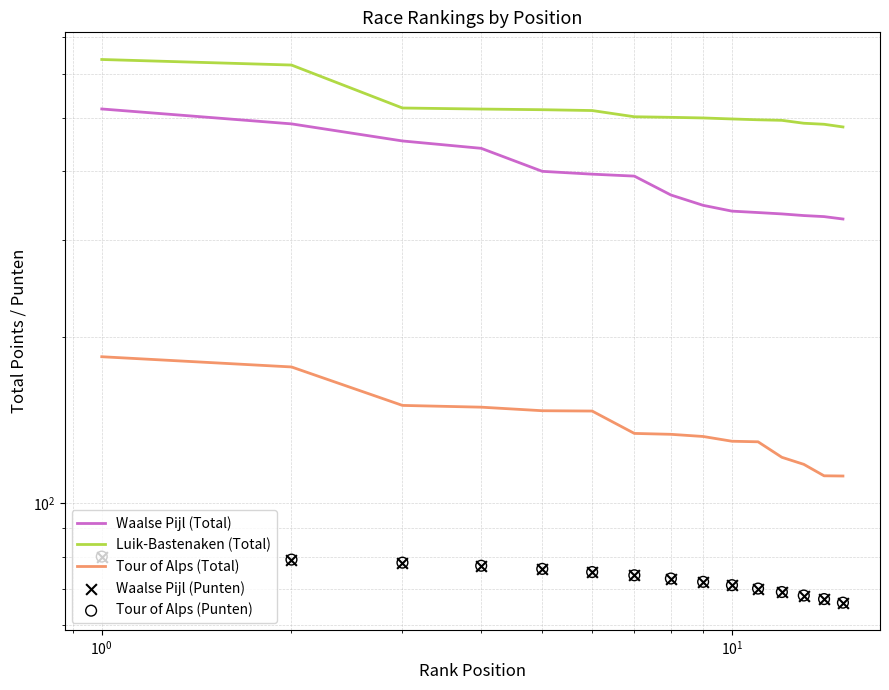

Is the value of Tour of Alps (Punten) at 11 greater than the value of Waalse Pijl (Total) at $\mathdefault{10^{-1}}$?

No